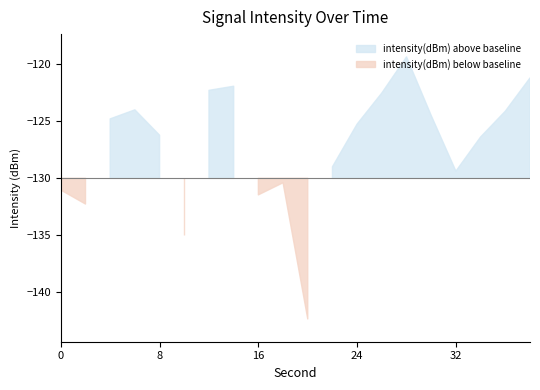

How many interior local valleys (lower than both neighbors) does the data have?

5